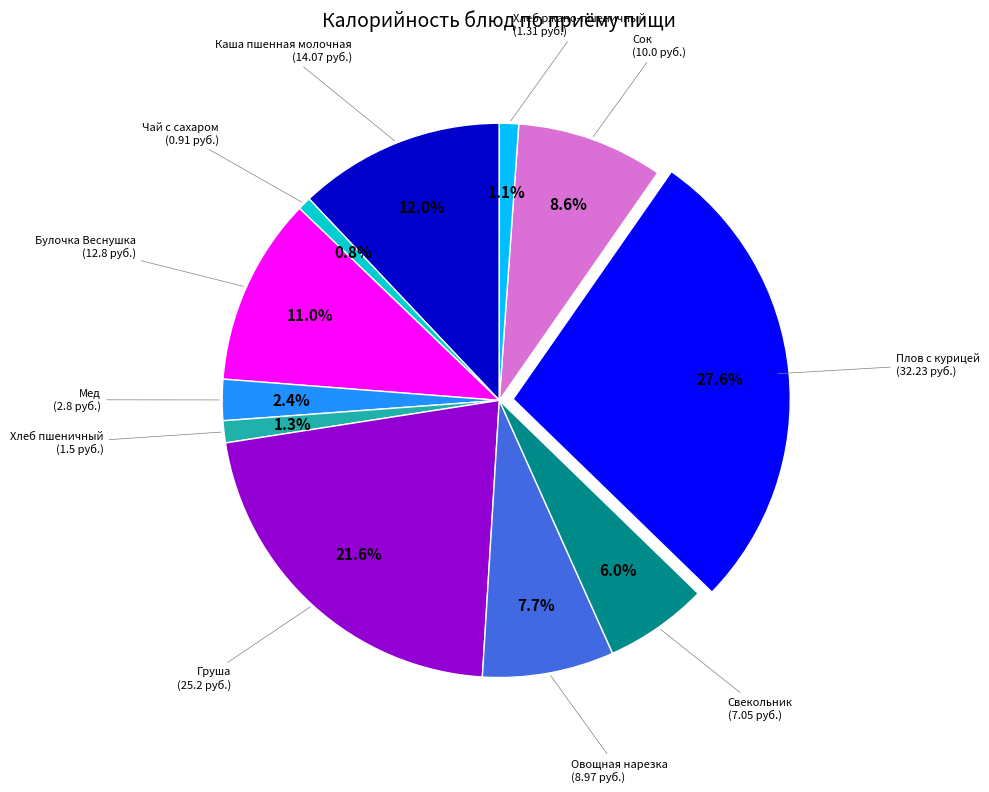

Is there any slice that represents more than half of the pie?

No